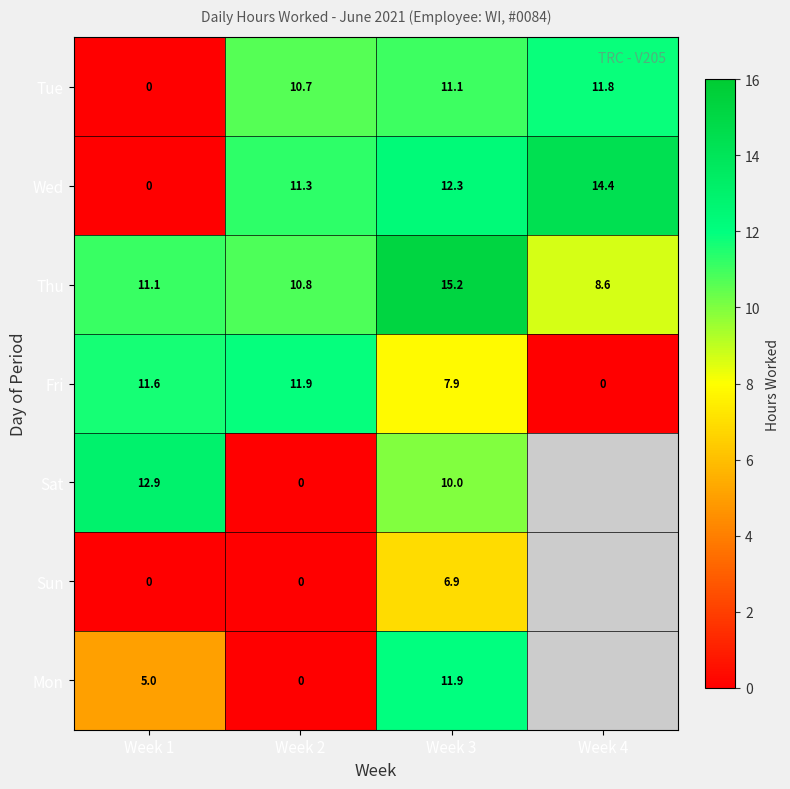

Count the number of data series in this chart.

7